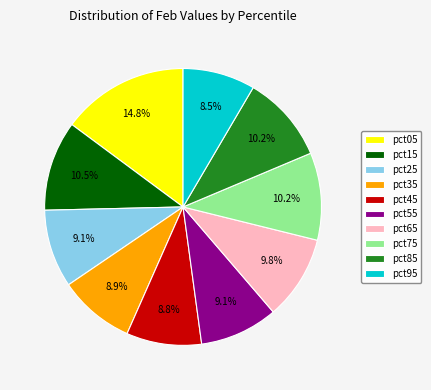

What is the largest slice in the pie chart?

pct05